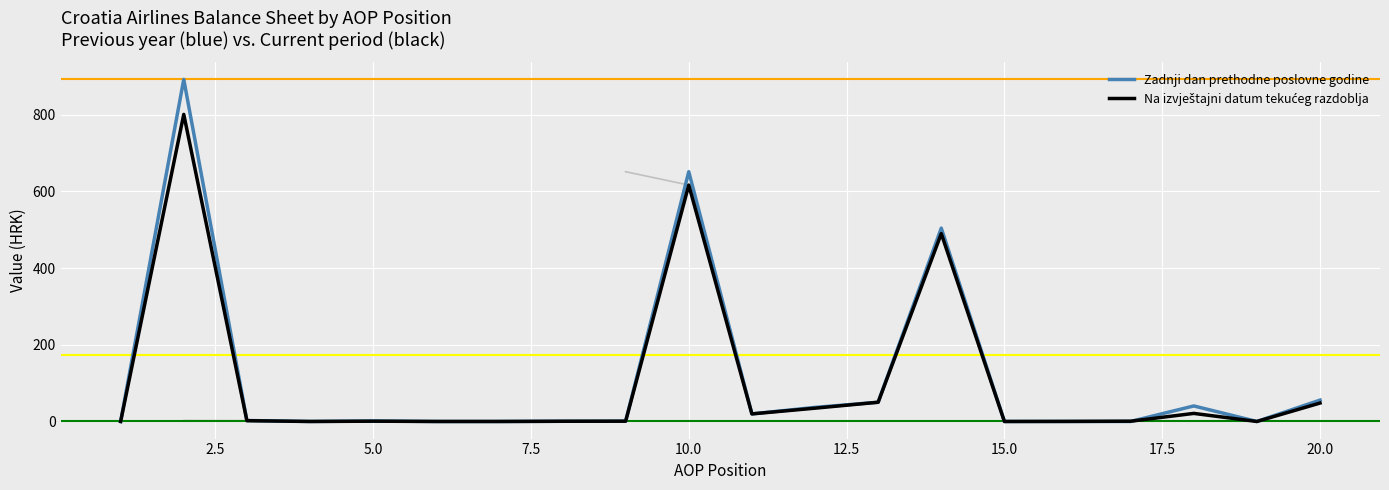

What is the maximum value shown in the chart?

891.8